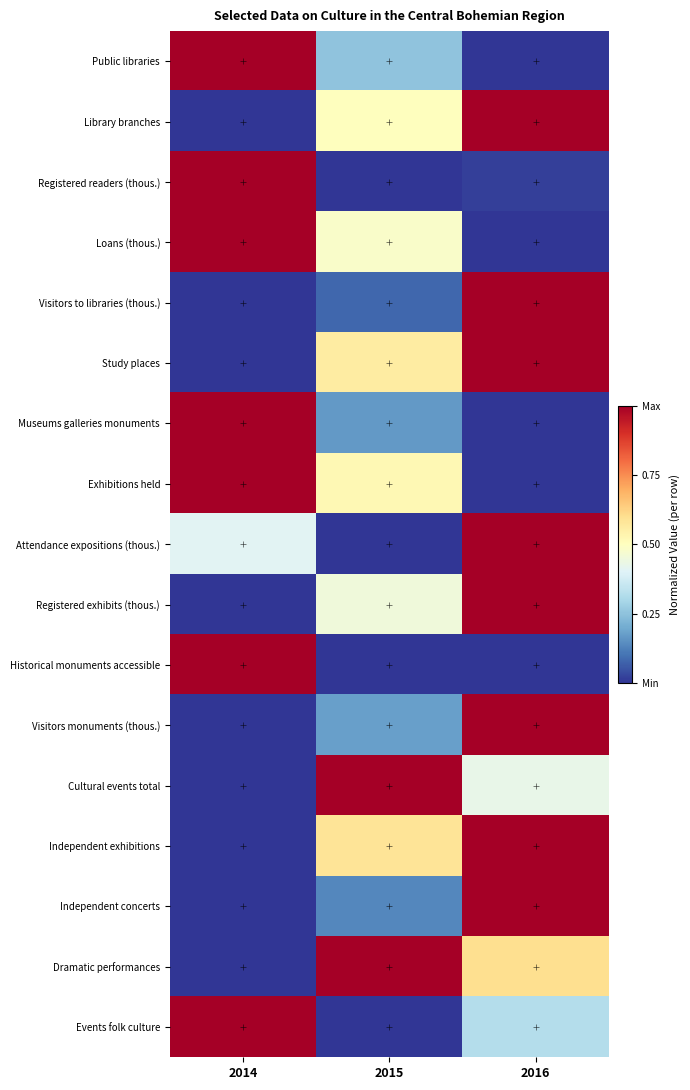

Which has a higher value, 2016 or 2015?

2015